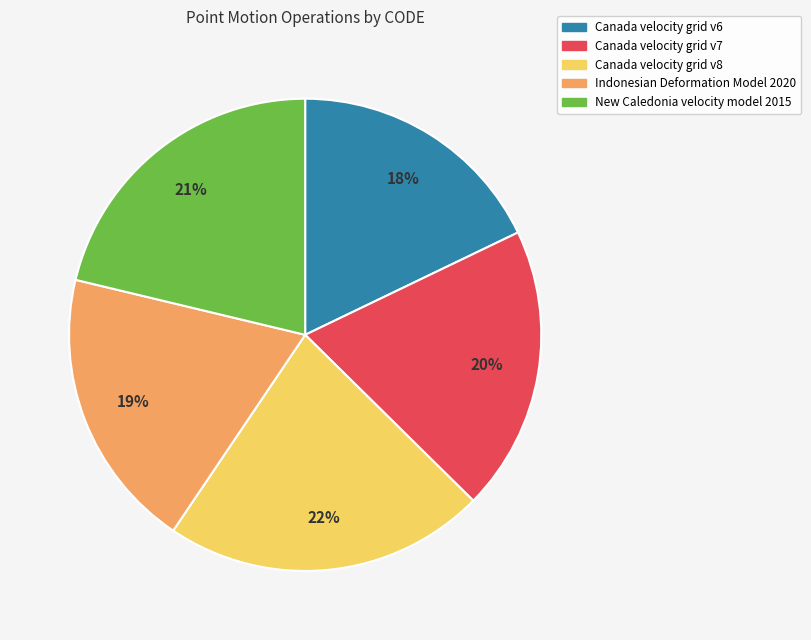

To the nearest percent, what is the average slice percentage?

20%